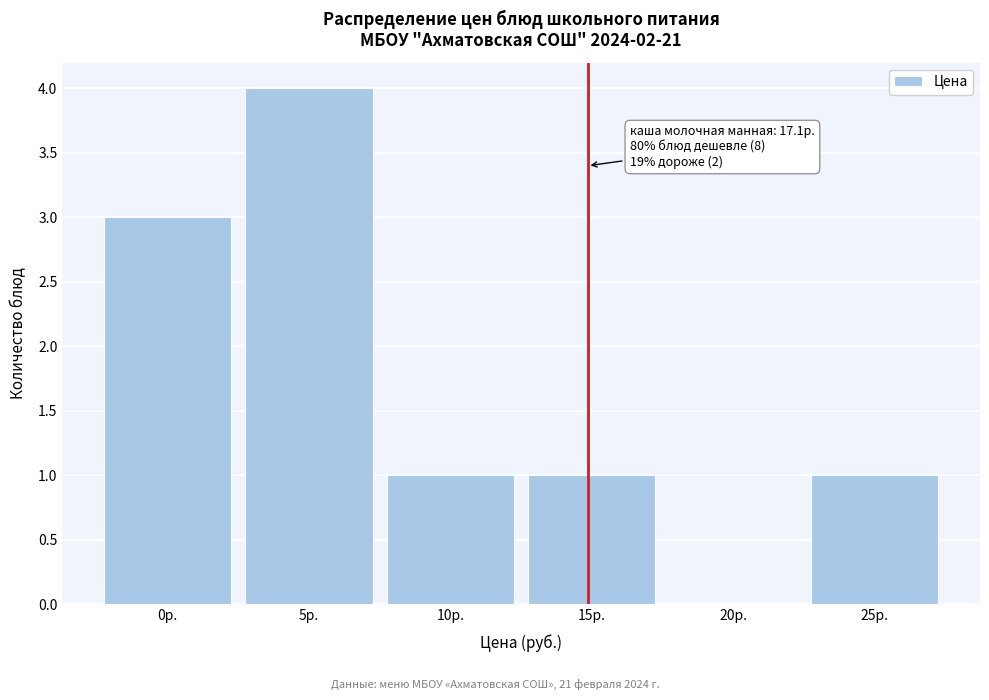

Reading right to left, list all the values displayed in this chart.

25р.=1	20р.=0	15р.=1	10р.=1	5р.=4	0р.=3